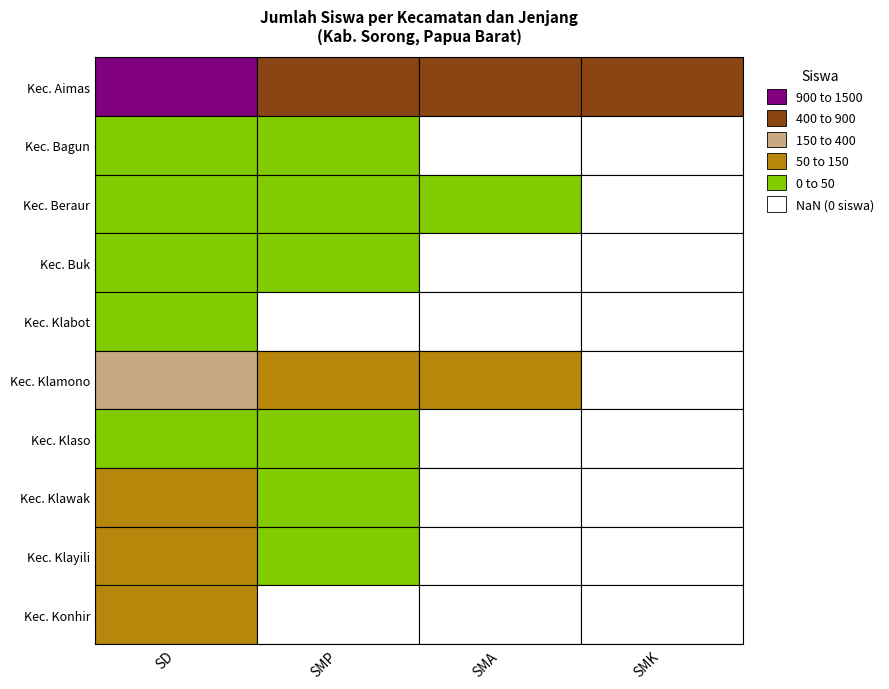

Reading left to right, list all the values displayed in this chart.

Kec. Aimas: 1496	728	641	883
Kec. Bagun: 37	31	0	0
Kec. Beraur: 11	2	12	0
Kec. Buk: 12	22	0	0
Kec. Klabot: 27	0	0	0
Kec. Klamono: 233	139	118	0
Kec. Klaso: 17	19	0	0
Kec. Klawak: 54	27	0	0
Kec. Klayili: 69	28	0	0
Kec. Konhir: 58	0	0	0